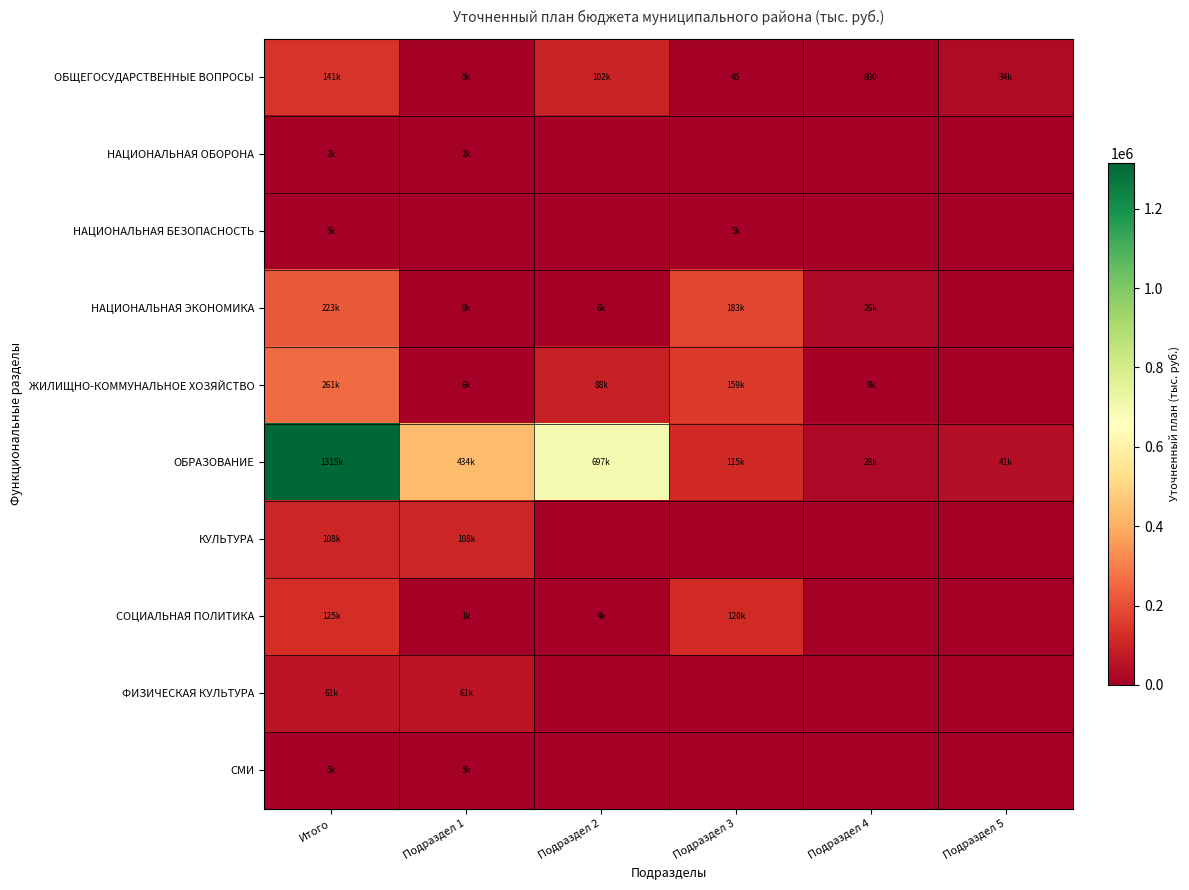

True or false: ОБЩЕГОСУДАРСТВЕННЫЕ ВОПРОСЫ has a value of 65.0 at Подраздел 3.

False